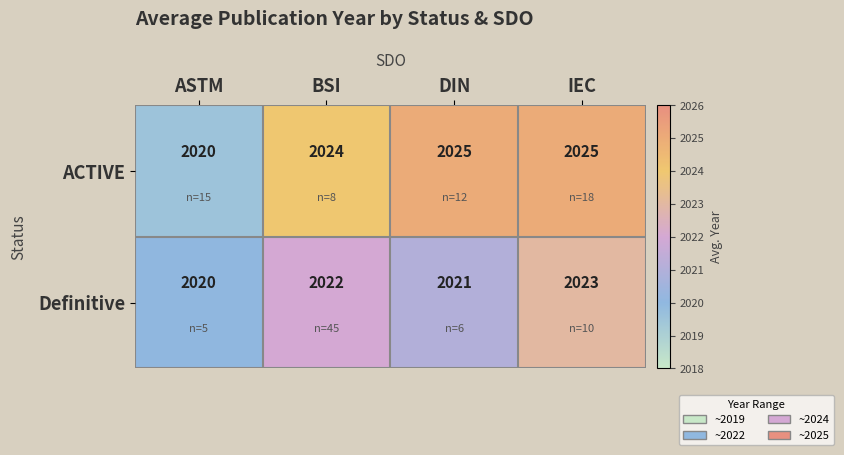

What is the sum of all Definitive values?

8086